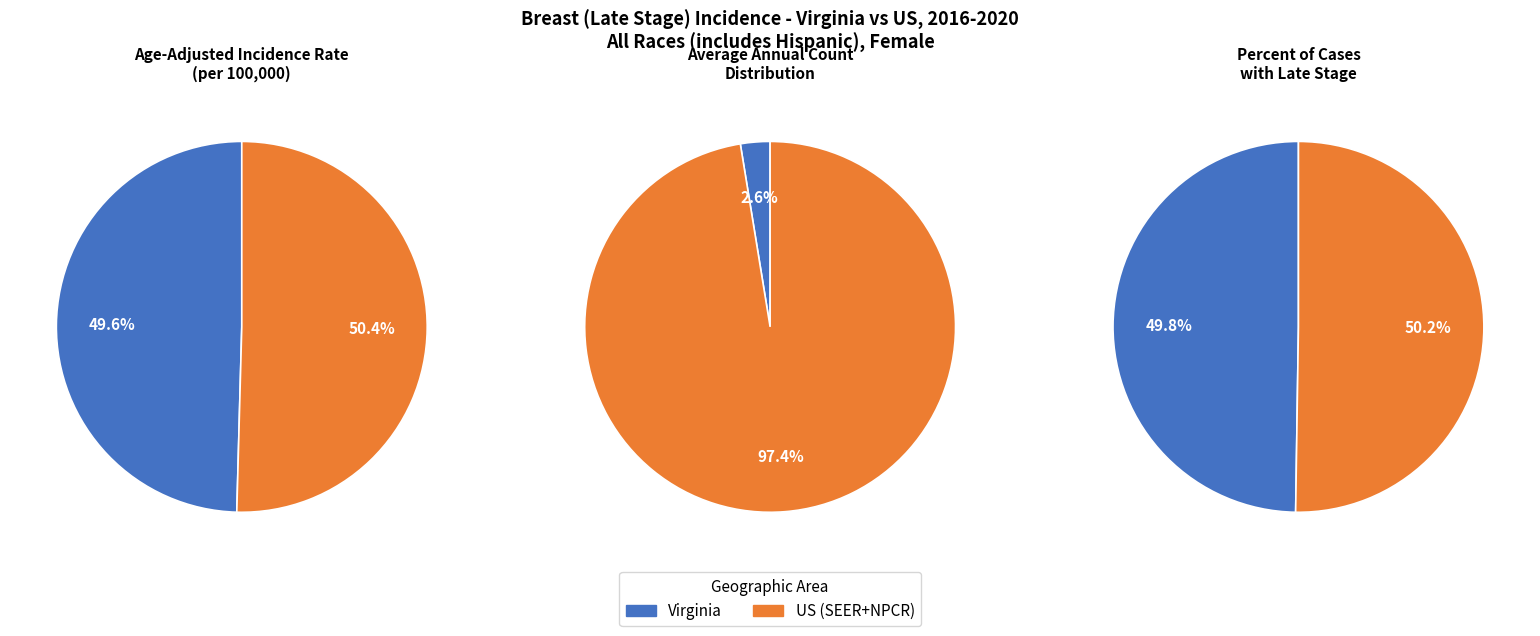

How much of the chart is everything except Virginia?

50.4%